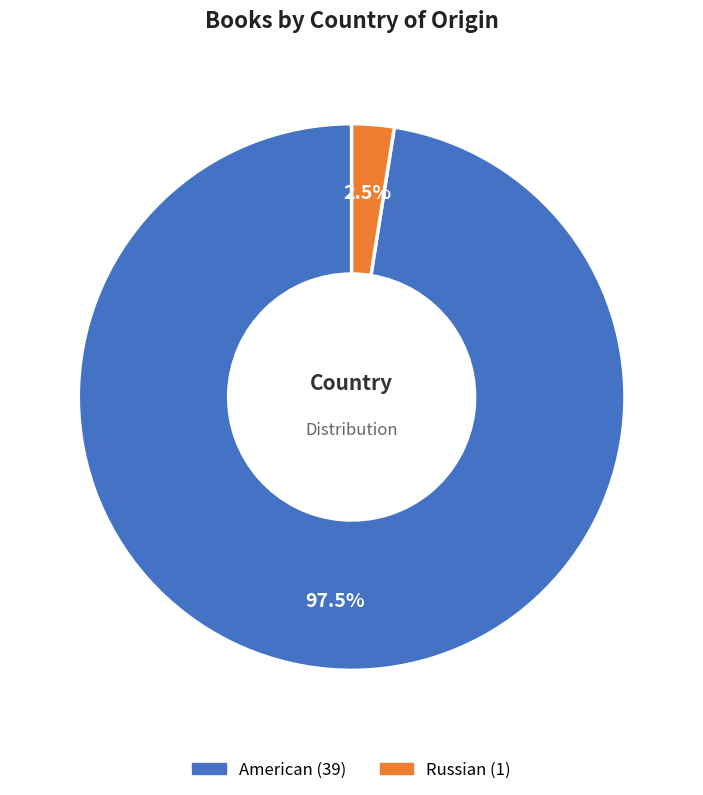

Between American and Russian, which is larger?

American